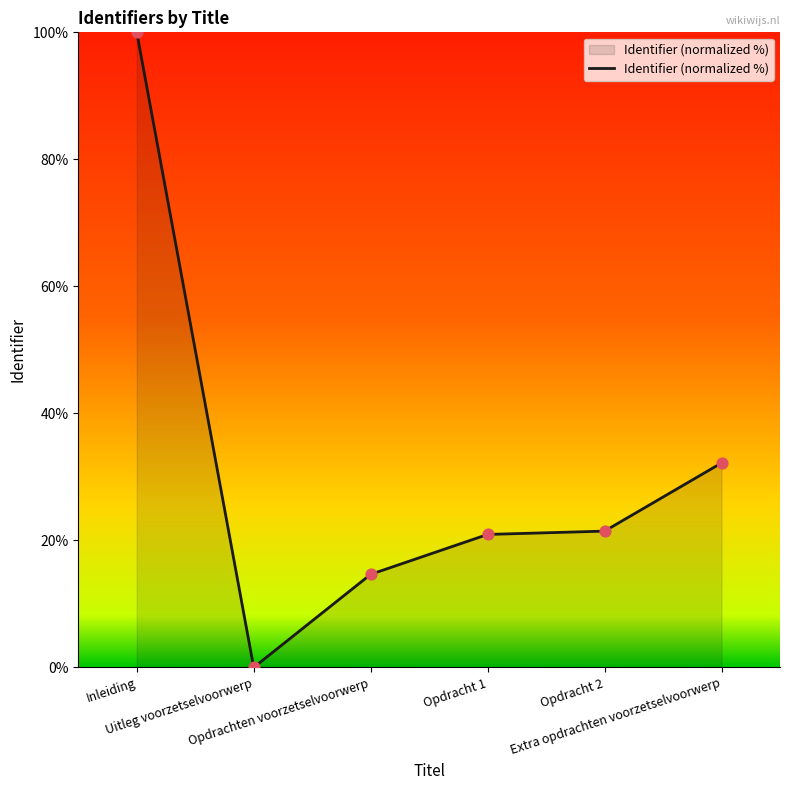

What is the ratio of the value at Opdrachten voorzetselvoorwerp to the value at Opdracht 1?

0.7